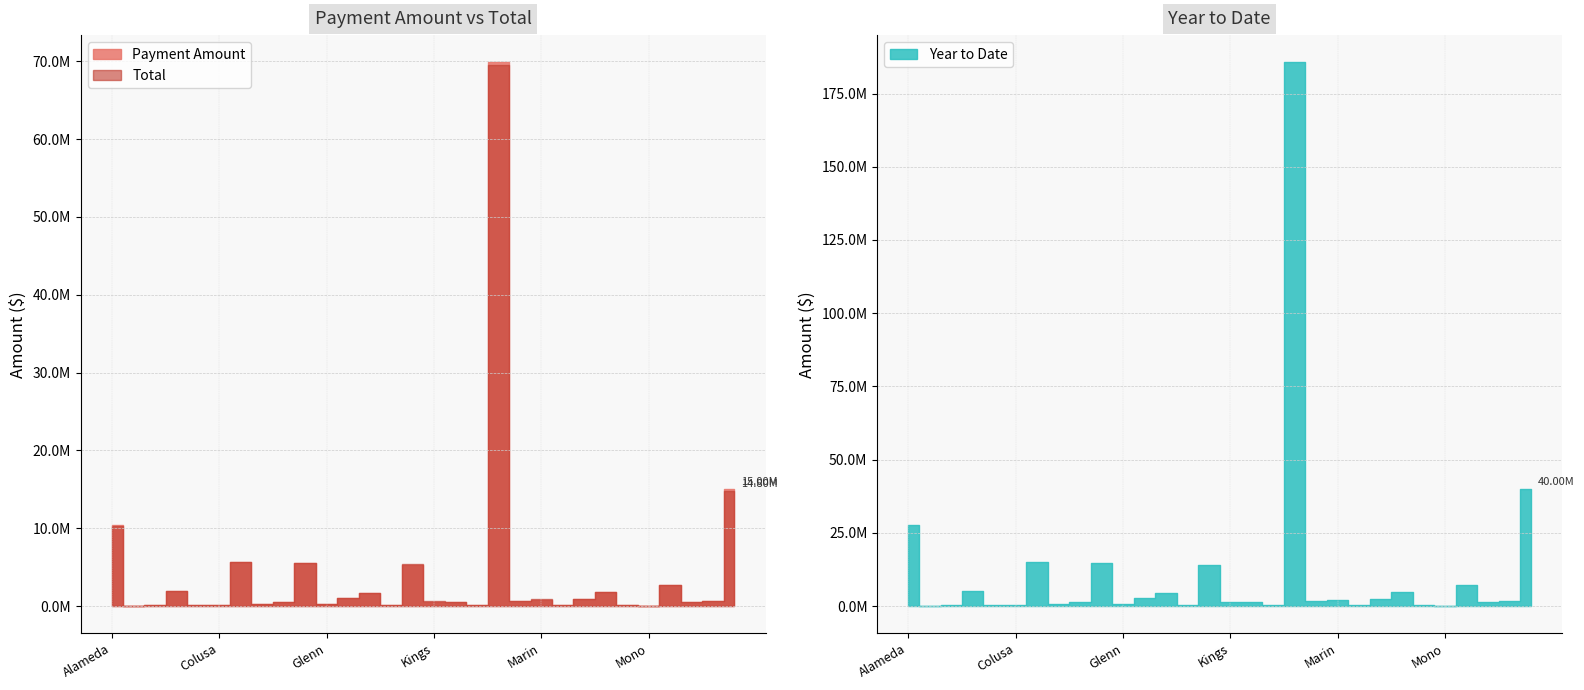

Is this an area chart (filled region under the line)?

No